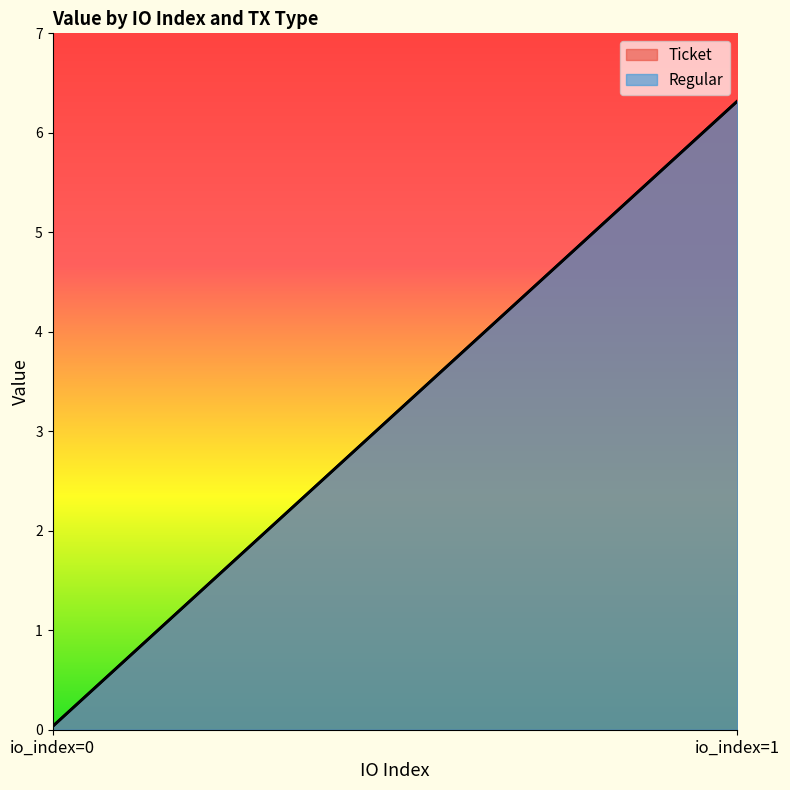

The value of Regular at io_index=0 is 0.0. True or false?

True